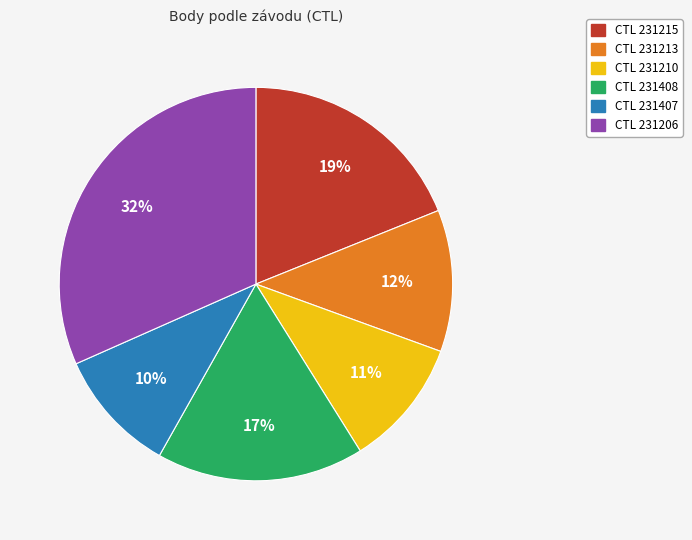

Is there any slice that represents more than half of the pie?

No